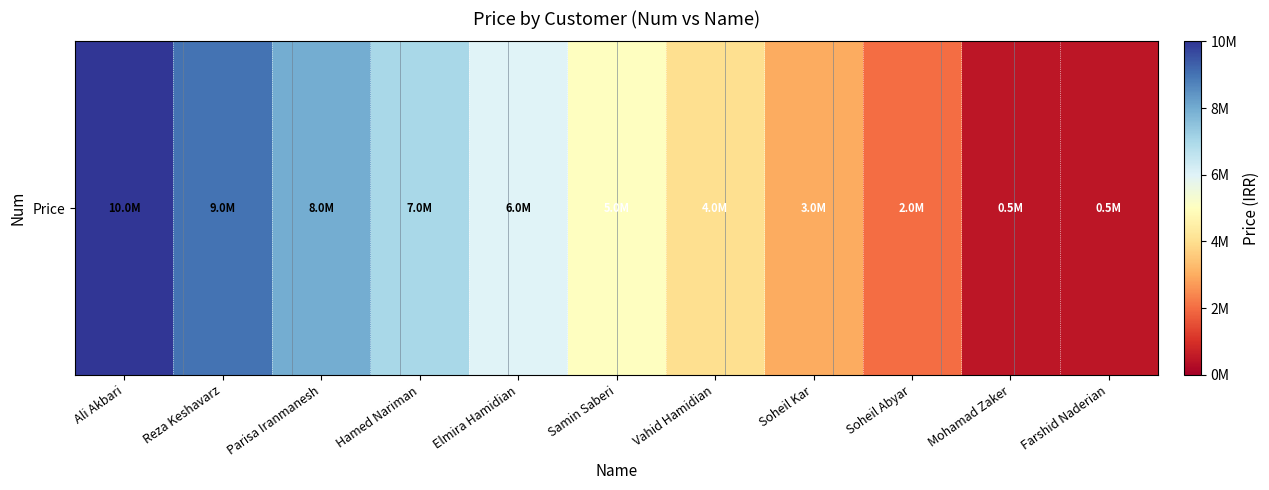

What is the average value?

5000000